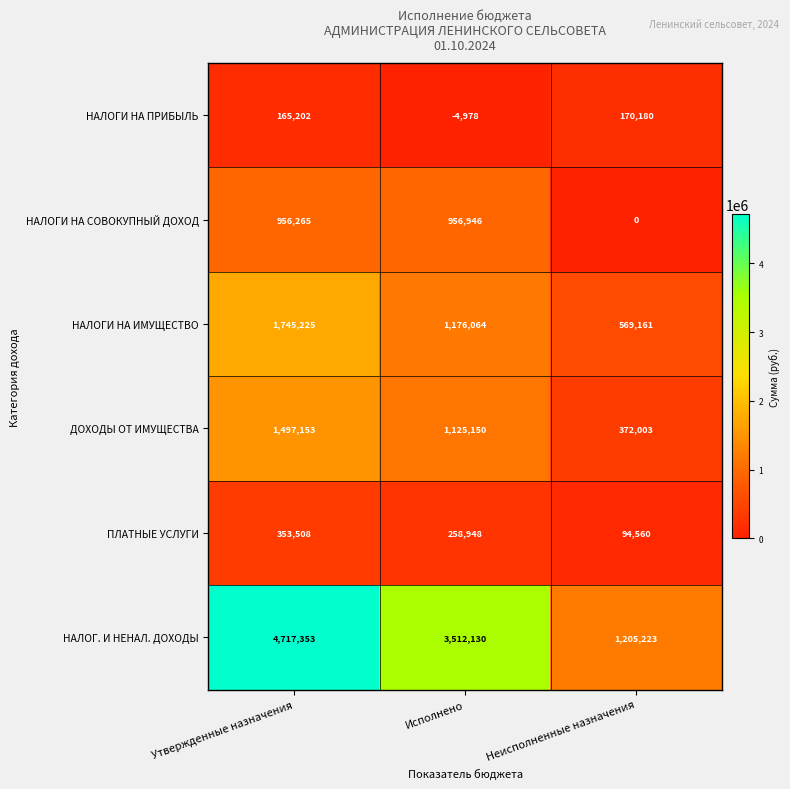

At which label does ПЛАТНЫЕ УСЛУГИ first exceed 258948?

Утвержденные назначения